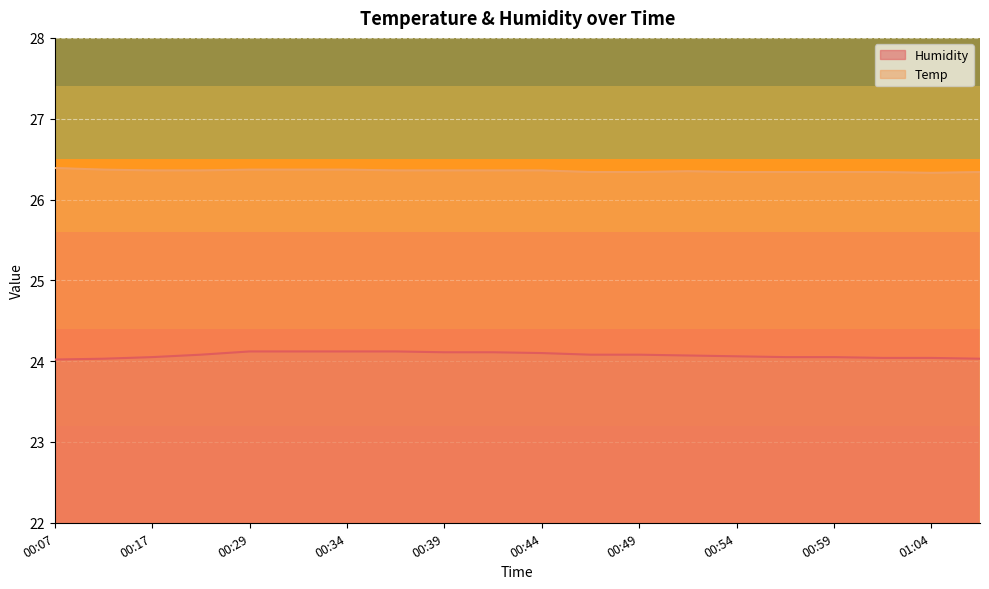

True or false: Temp has a value of 16.6 at 00:44.

False